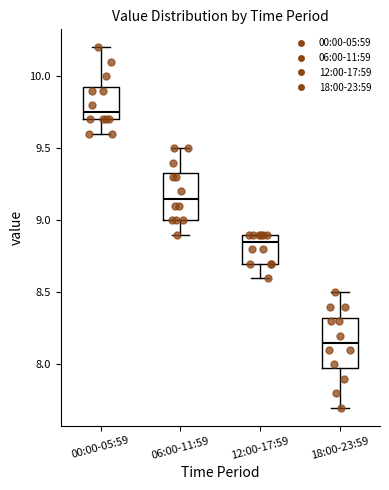

Where is the upper edge of the box for 18:00-23:59 on the y-axis? The values are not printed on the chart, so give them approximately, as read against the axis.

8.35